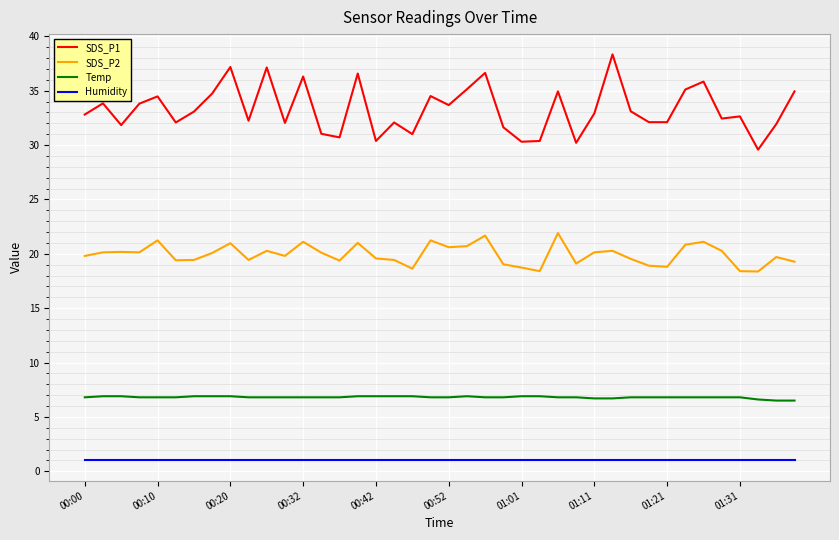

Which series has the largest total across all categories?

SDS_P1